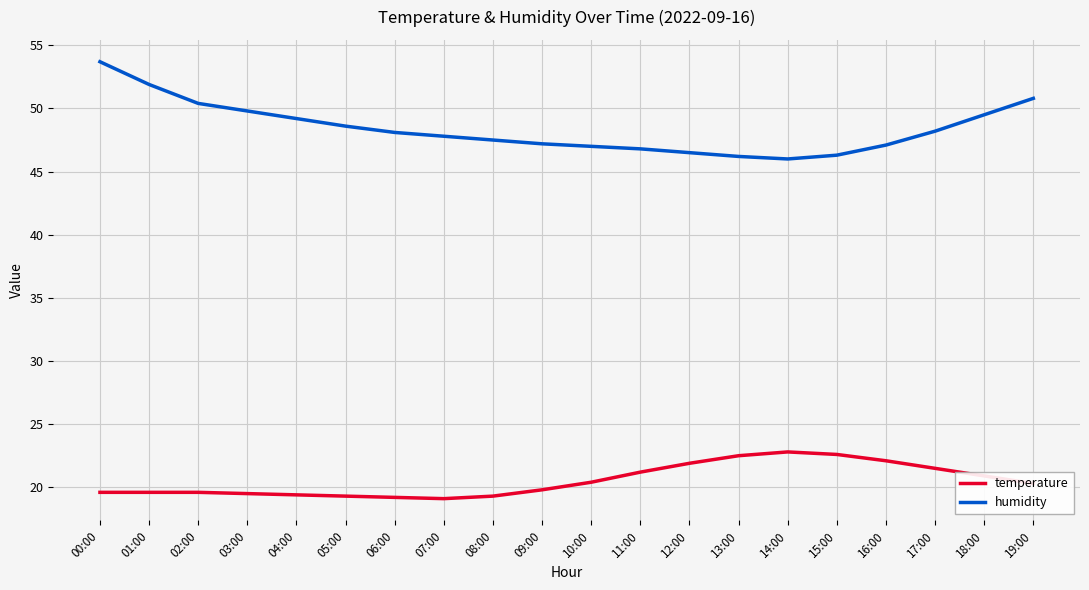

What is the difference between the temperature values at 11:00 and 05:00?

1.9